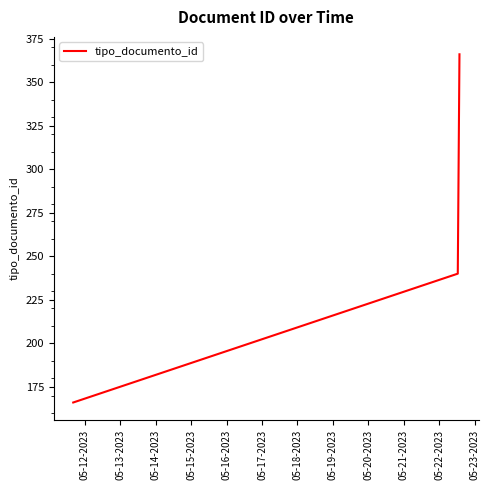

What is the difference between the maximum and minimum values?

200